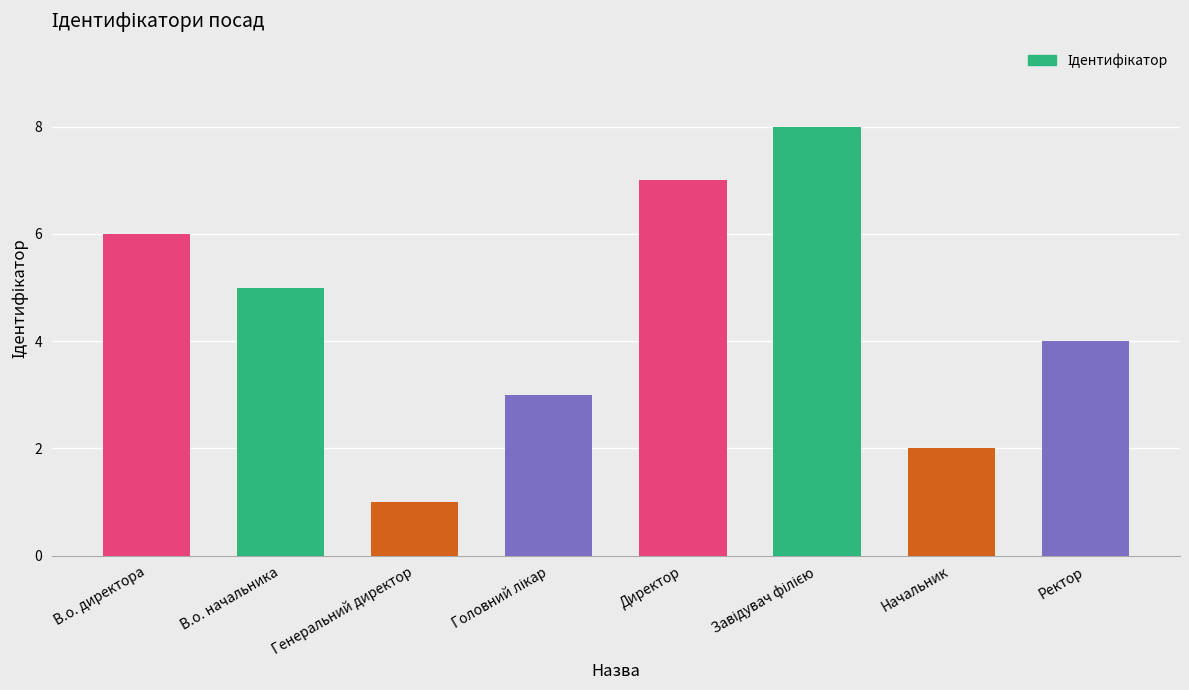

What position from the left is В.о. директора?

1